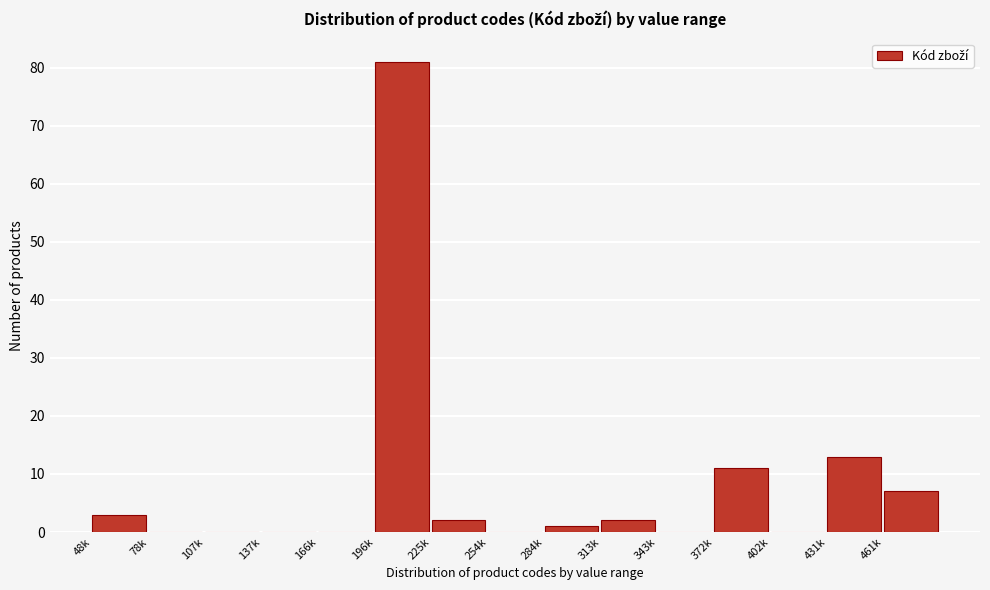

Reading left to right, extract all data points from this chart.

48k=3	78k=0	107k=0	137k=0	166k=0	196k=81	225k=2	254k=0	284k=1	313k=2	343k=0	372k=11	402k=0	431k=13	461k=7